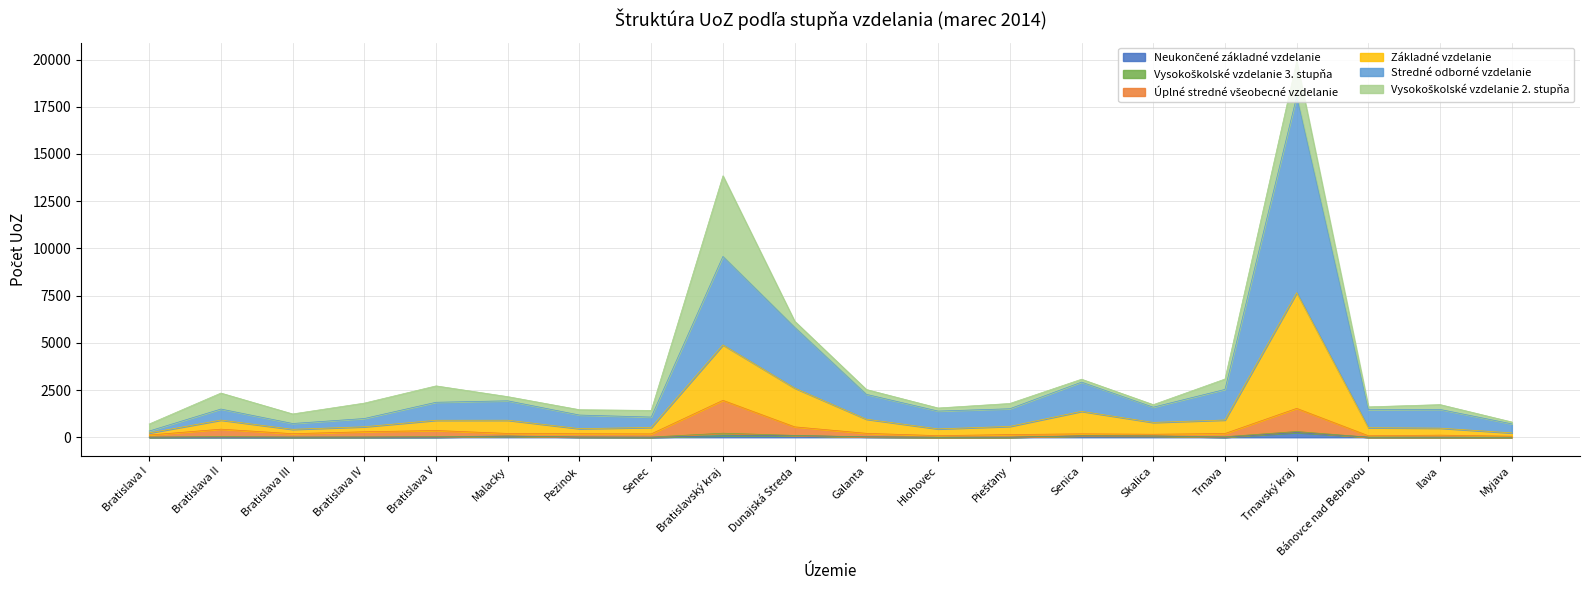

At which category is the sum across all series the highest?

Trnavský kraj